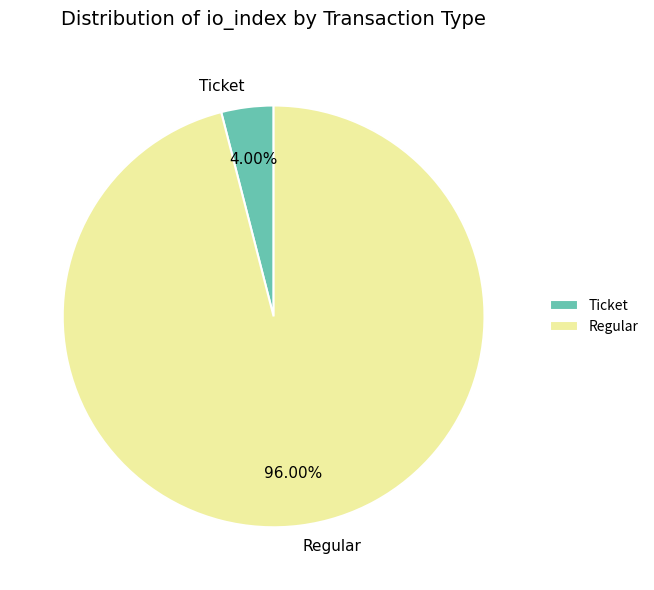

Is the sum of Regular and Ticket greater than half?

Yes